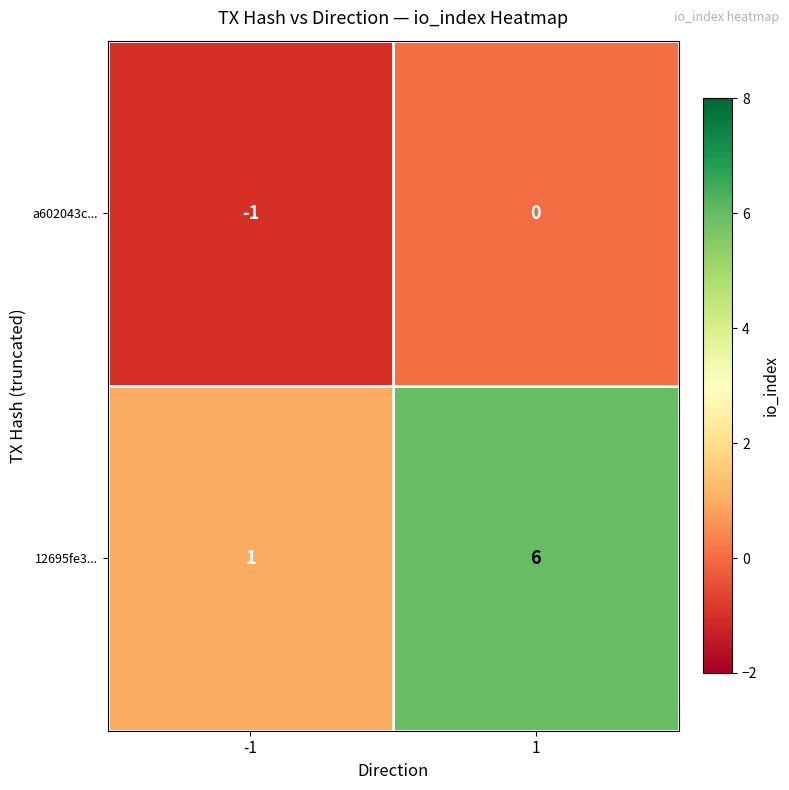

Reading left to right, what are all the values shown in this chart?

a602043c...: -1	0
12695fe3...: 1	6